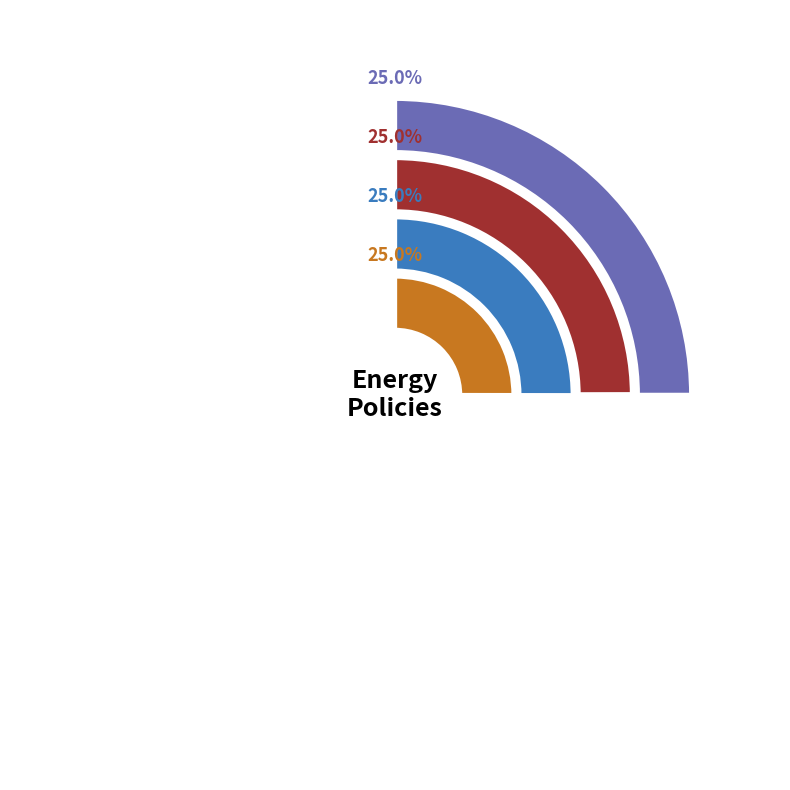

Count the number of slices in the pie.

4